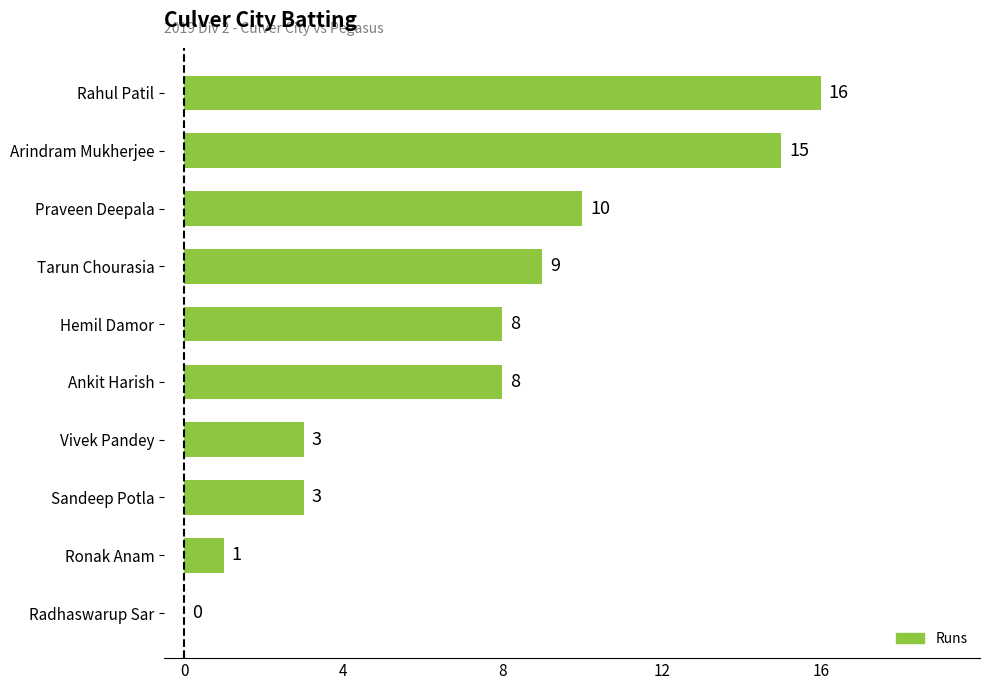

What is the change in value from Ankit Harish to Rahul Patil?

+8